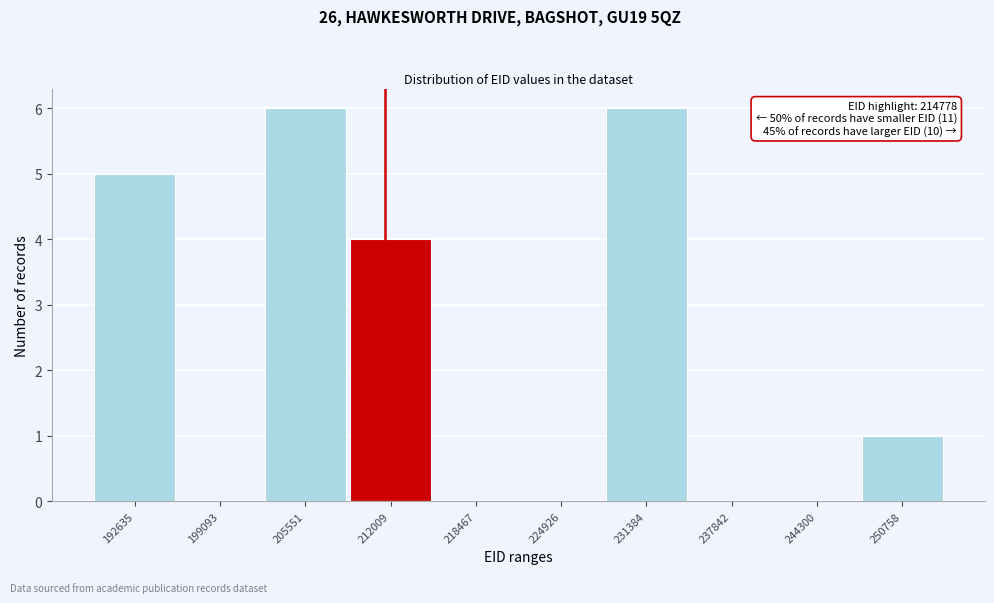

Reading left to right, extract all data points from this chart.

192635=5	199093=0	205551=6	212009=4	218467=0	224926=0	231384=6	237842=0	244300=0	250758=1